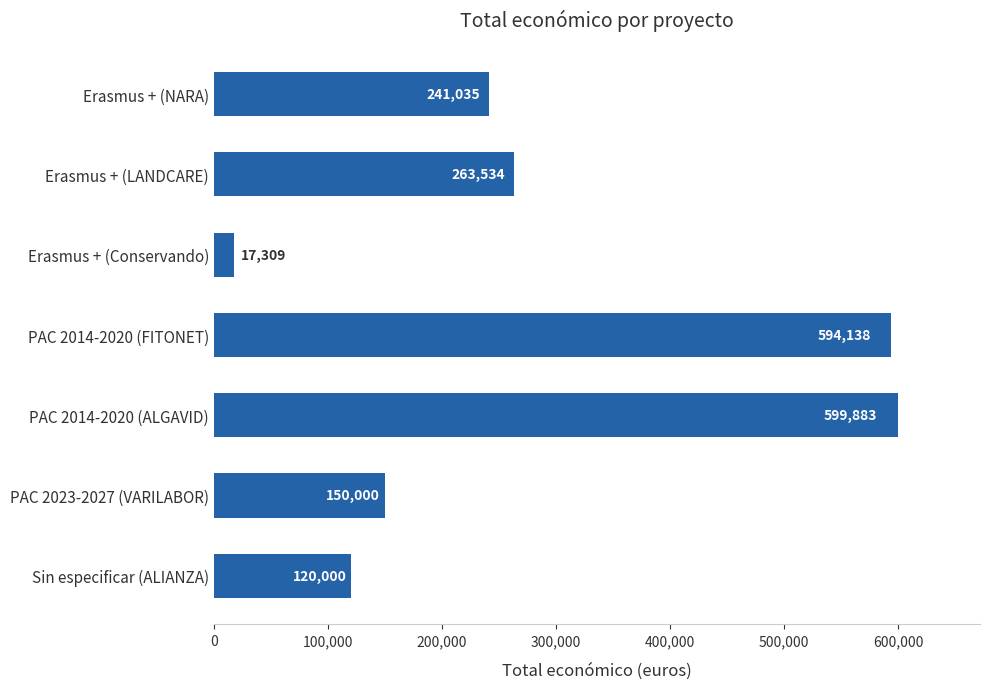

What value does the data have at Erasmus + (LANDCARE)?

263534